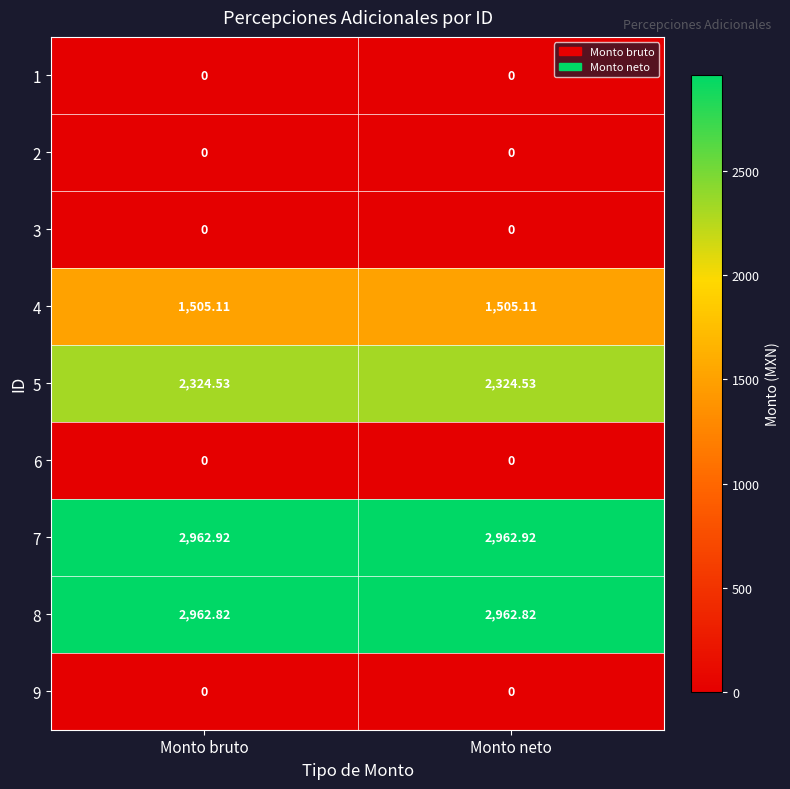

Is the value of 4 at Monto bruto greater than the value of 3 at Monto bruto?

Yes